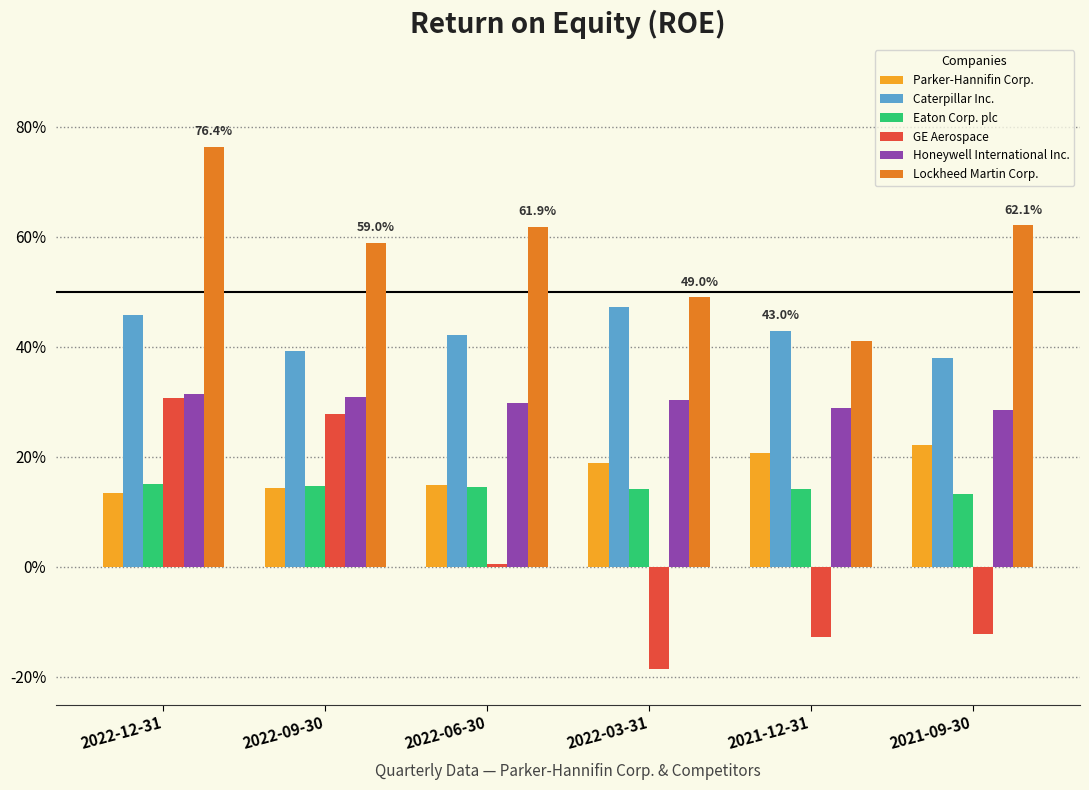

Which series has the widest spread of values?

GE Aerospace